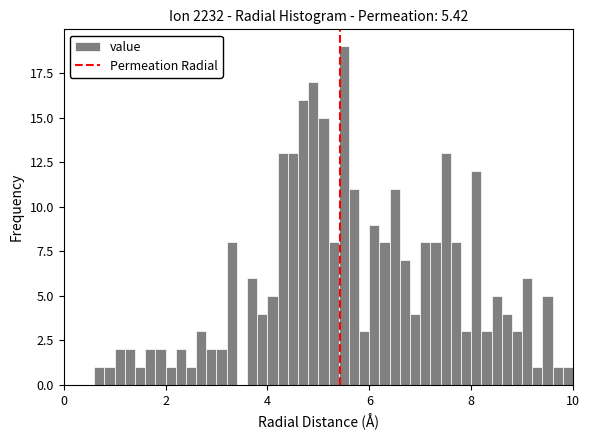

Read against the x-axis, roughly where is the centre of the tallest bar?

5.6